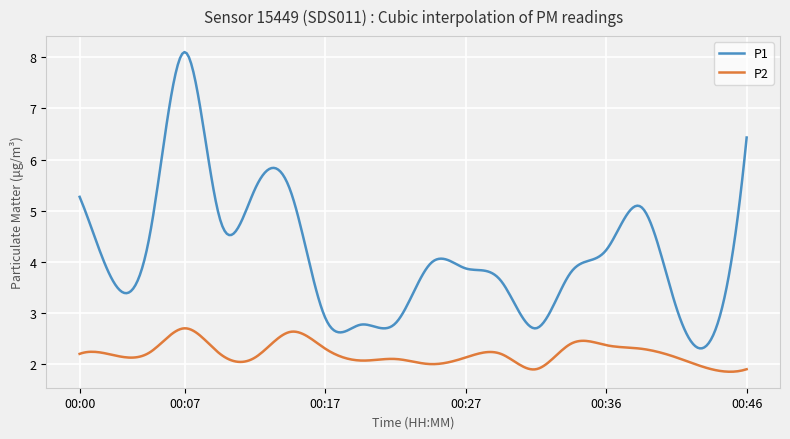

Does the chart display data point markers on the line(s)?

No